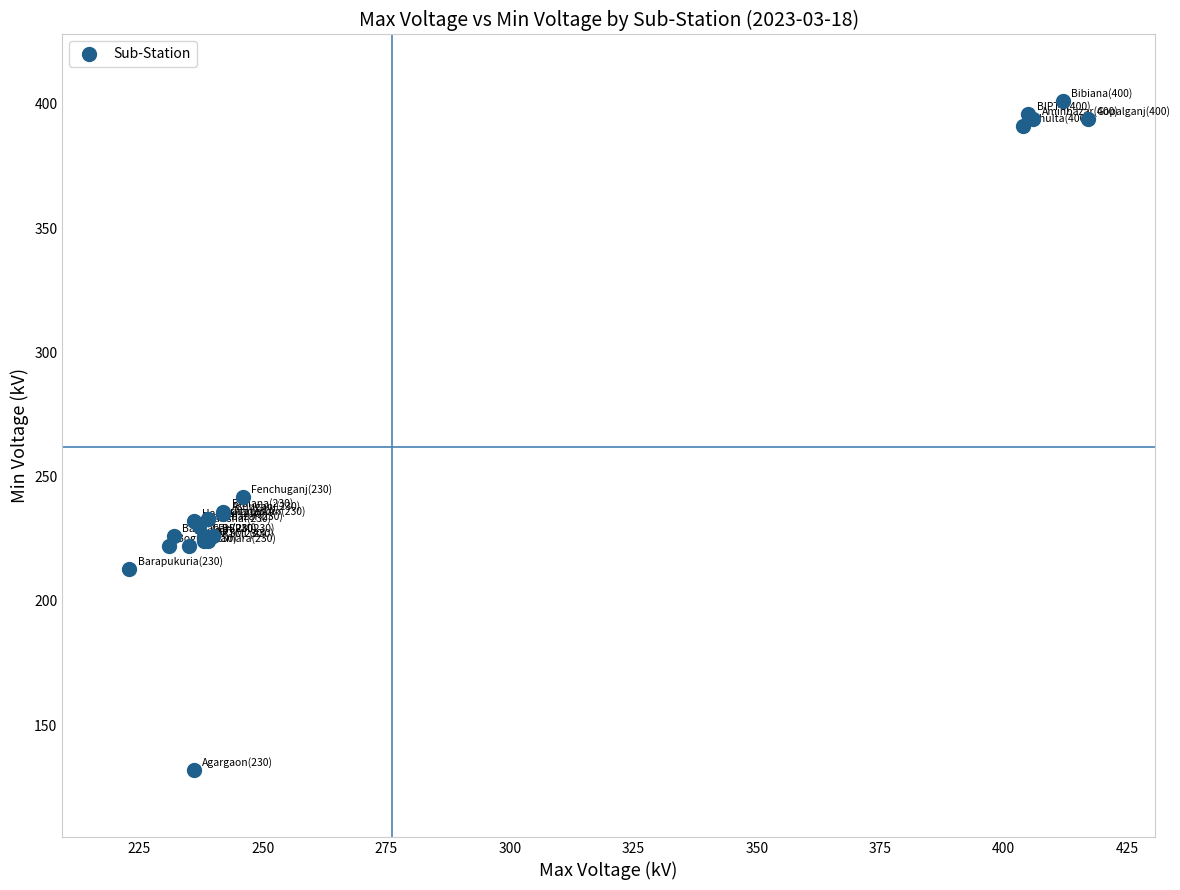

What Y value in the scatter plot is closest to 266?

242